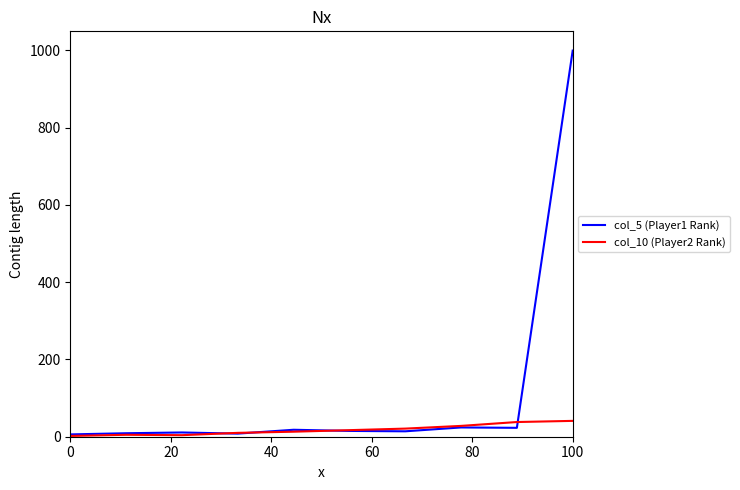

List the series in order of their overall mean, lowest first.

col_10 (Player2 Rank), col_5 (Player1 Rank)